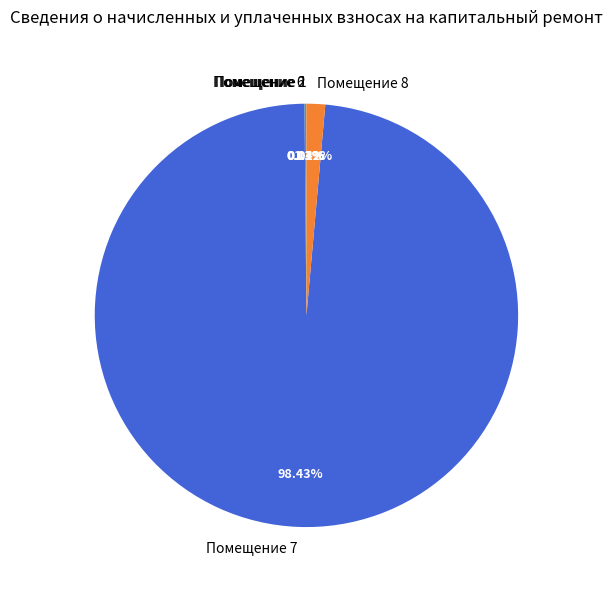

Which category accounts for the majority?

Помещение 7